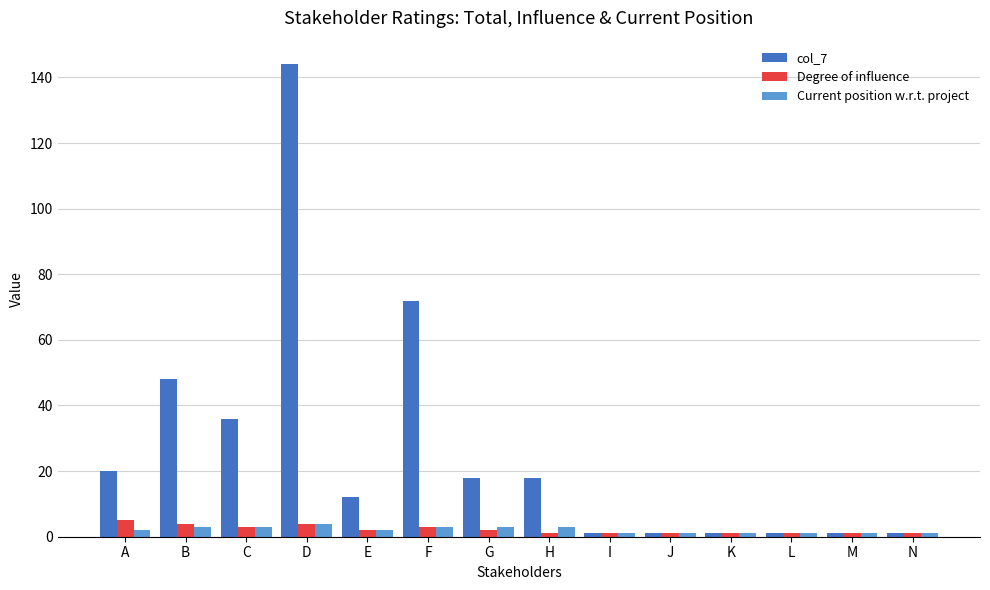

The value of col_7 at D is 144. True or false?

True